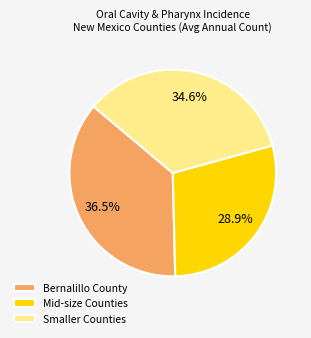

Which category has the smallest portion of the pie?

Mid-size Counties